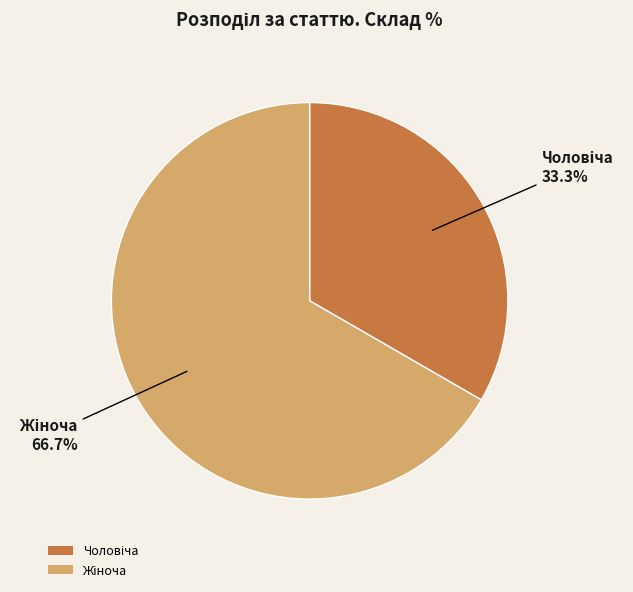

How many slices are in this pie chart?

2